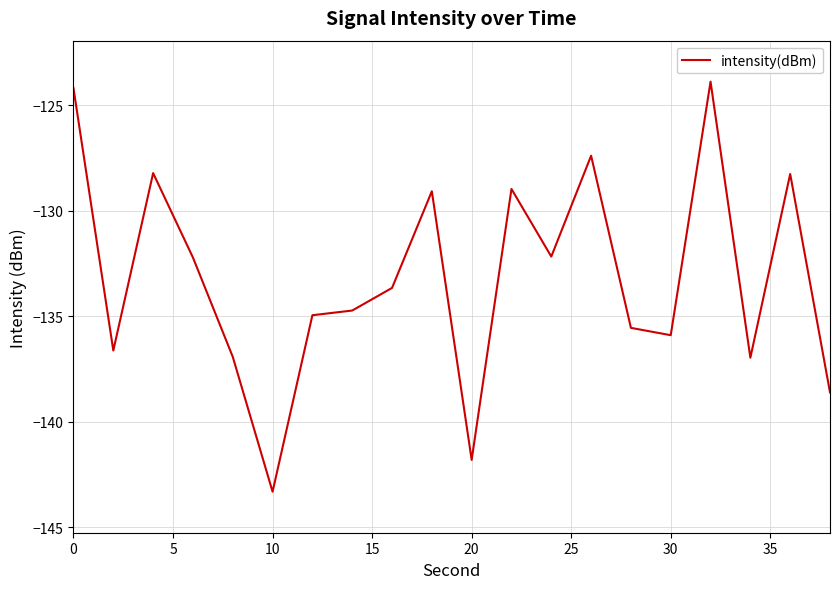

What is the greatest value displayed?

-123.9